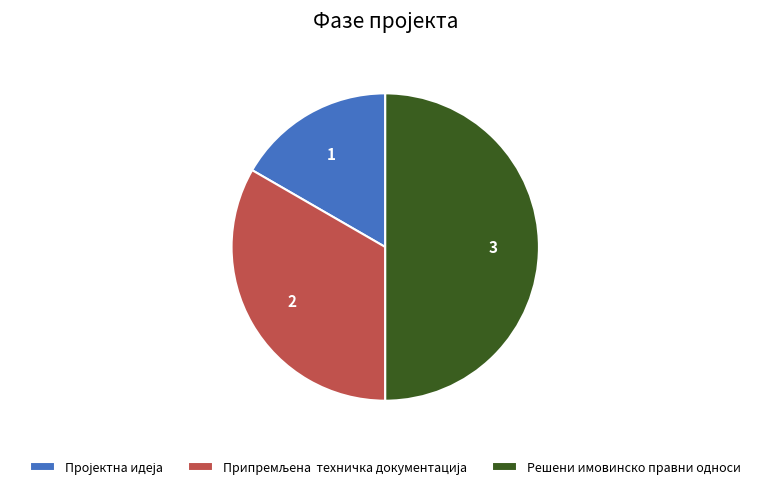

True or false: Решени имовинско правни односи accounts for 50% of the total.

True